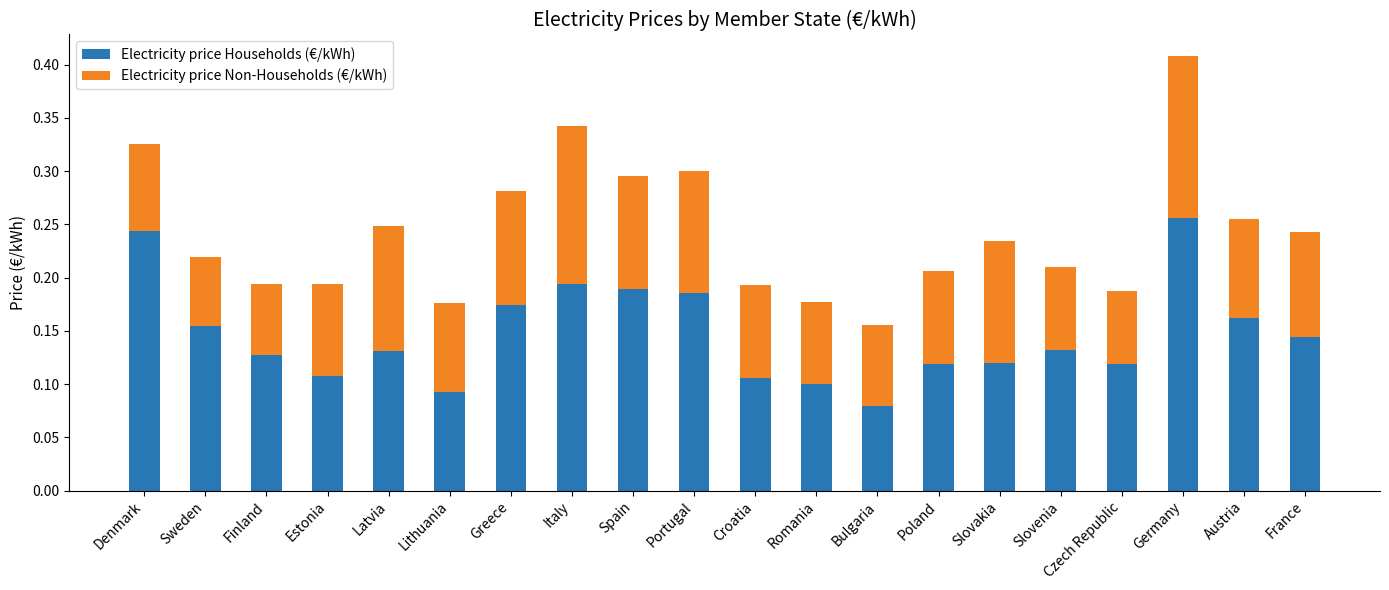

Count the Electricity price Households (€/kWh) values in the range 0 to 1.

20